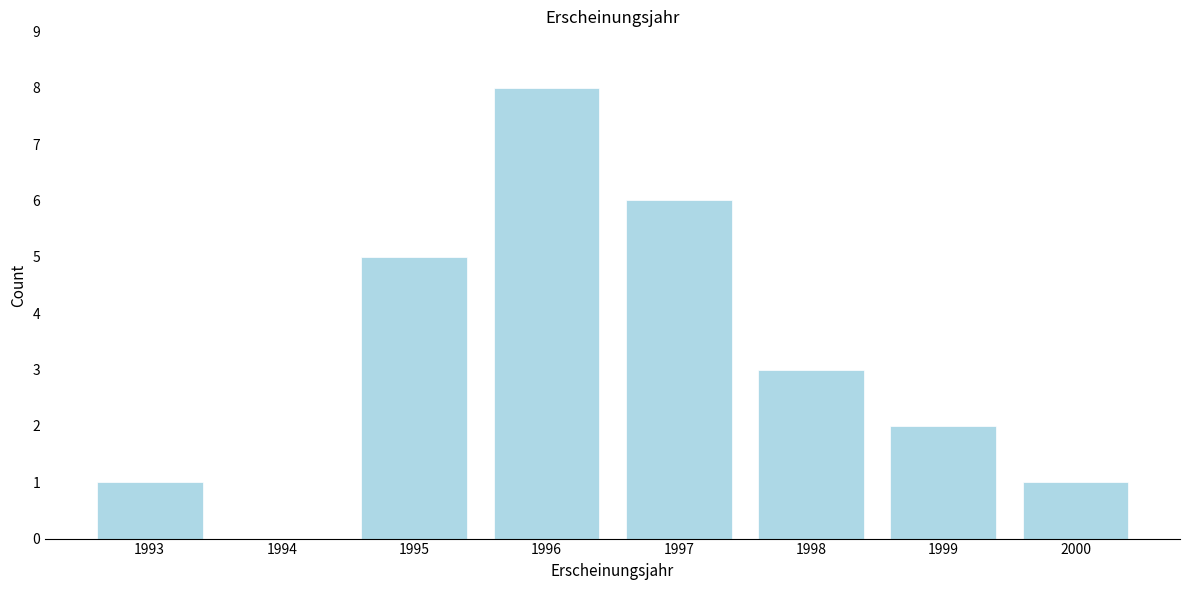

Reading right to left, extract all data points from this chart.

2000=1	1999=2	1998=3	1997=6	1996=8	1995=5	1994=0	1993=1